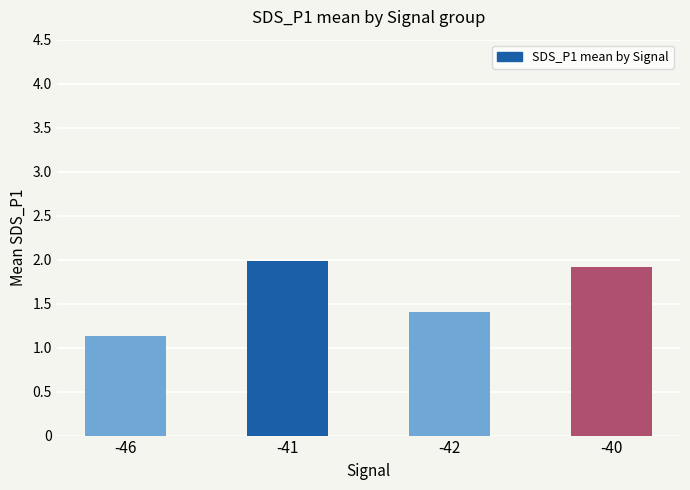

What is the ratio of the value at -40 to the value at -42?

1.4